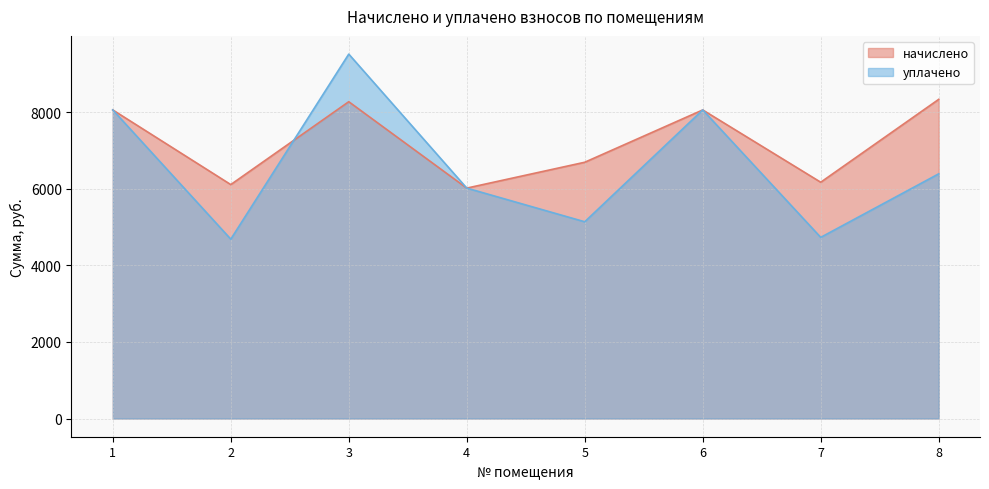

Reading left to right, what are all the values shown in this chart?

начислено: 1=8064.0	2=6113.3	3=8279.0	4=6021.1	5=6697.0	6=8064.0	7=6174.7	8=8340.5
уплачено: 1=8064.0	2=4686.6	3=9523.1	4=6021.1	5=5141.2	6=8064.0	7=4733.7	8=6394.0